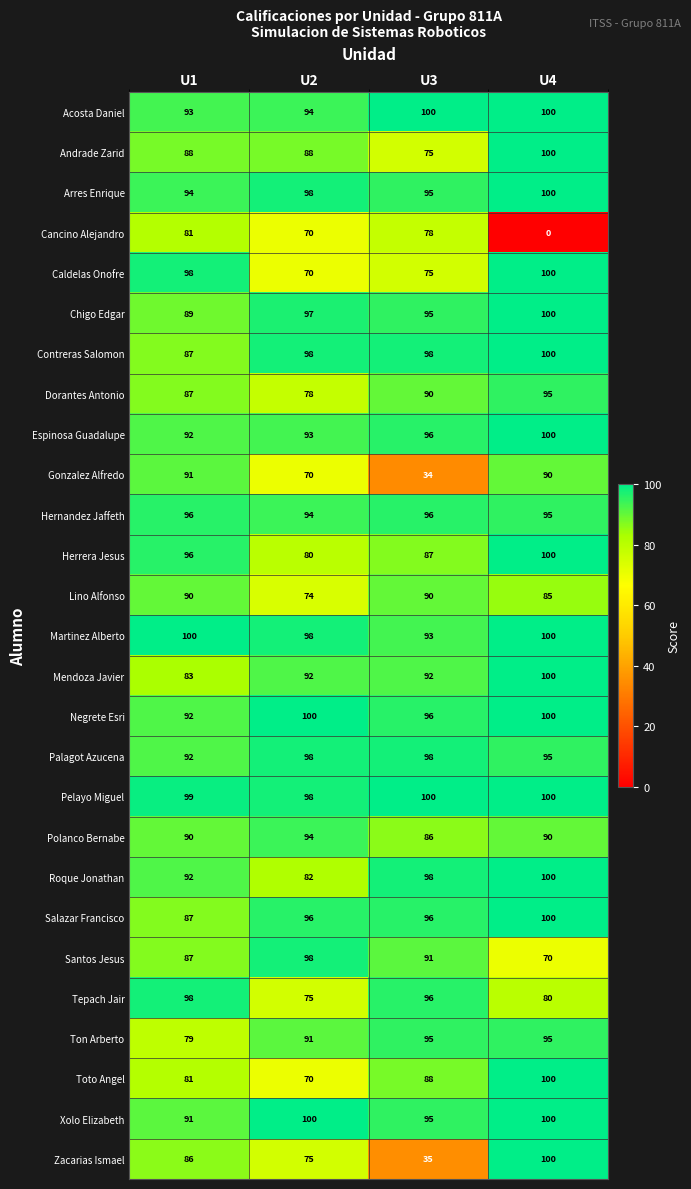

The Tepach Jair series shows 155 at U1. True or false?

False